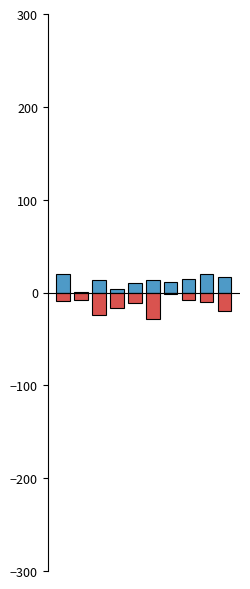

Reading right to left, transcribe all the data shown in this chart.

col_6 (day_initial): 9=17	8=20	7=15	6=11	5=13	4=10	3=4	2=13	1=1	0=20
col_9 (day_final, neg): 9=-20	8=-10	7=-8	6=-2	5=-29	4=-11	3=-17	2=-24	1=-8	0=-9